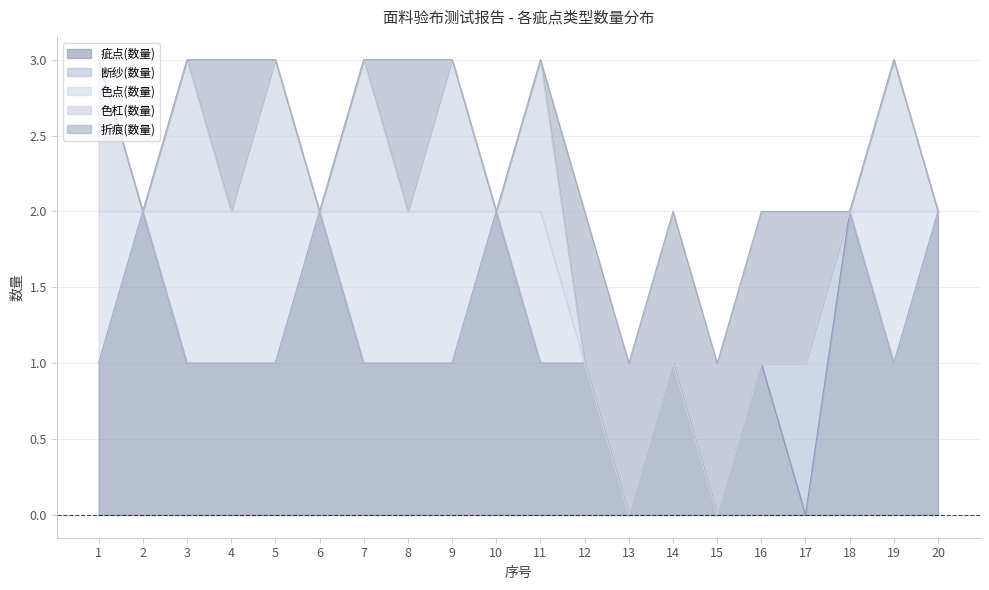

What is the total value across all series at 7?

3